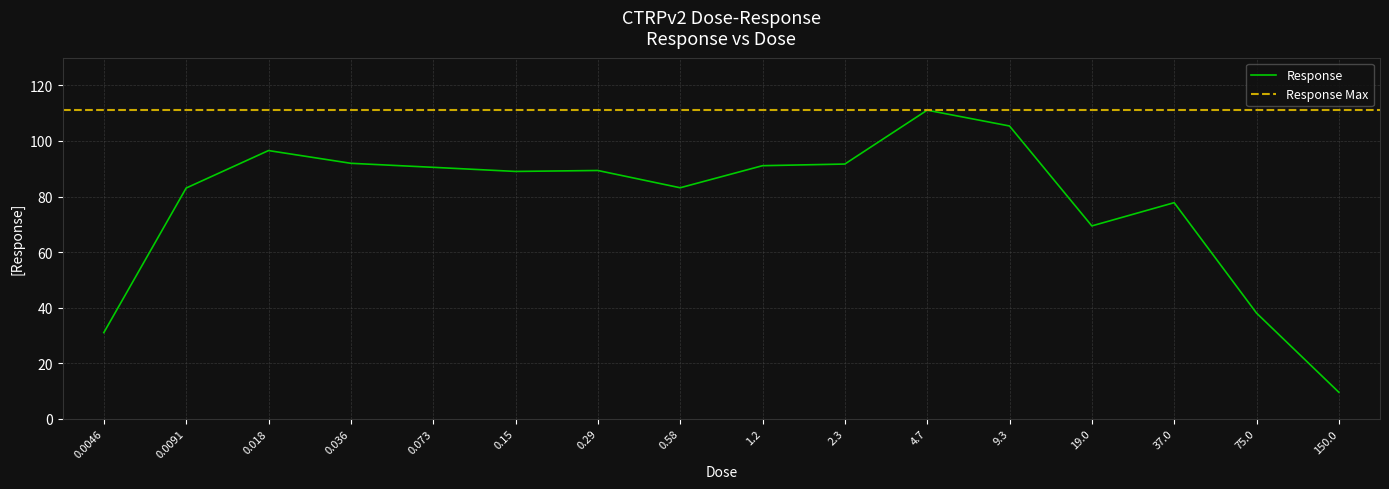

What is the smallest value displayed?

9.5